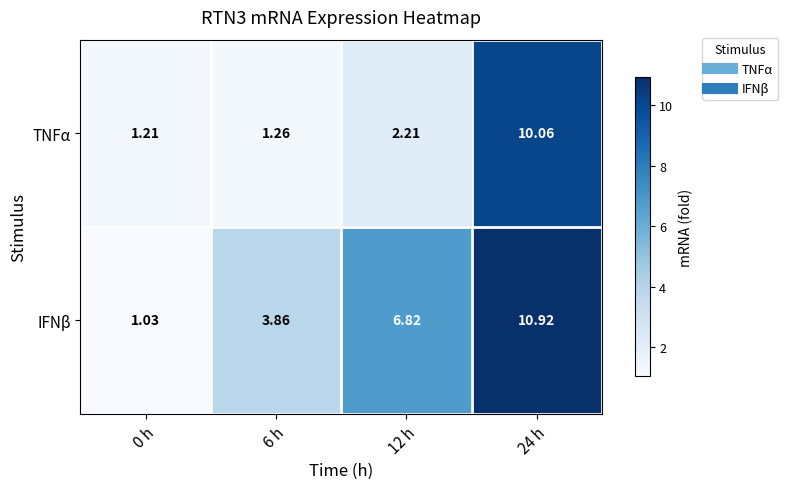

Which series has the largest range (max minus min)?

IFNβ